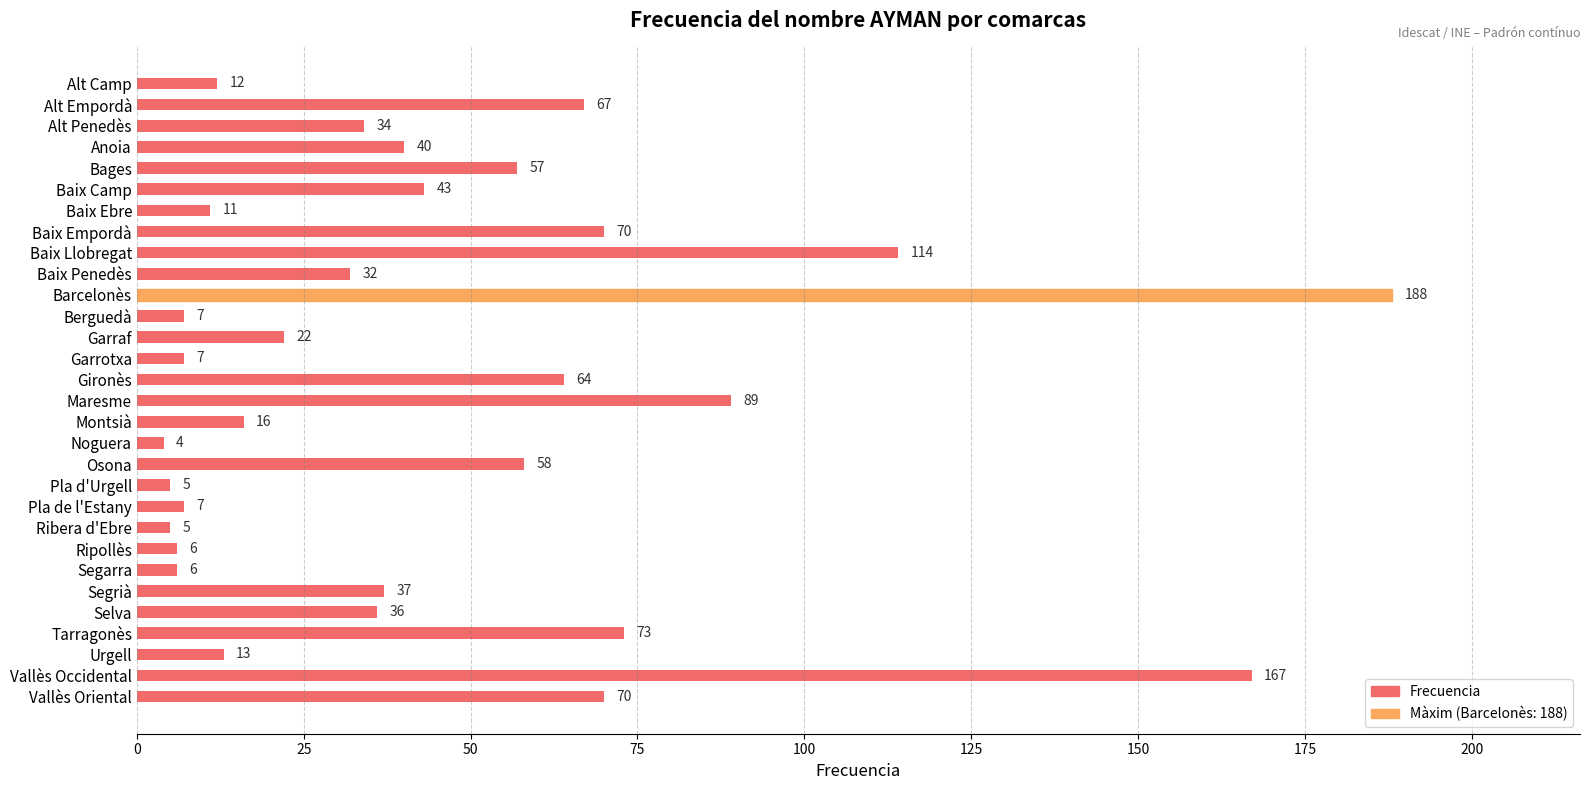

Does the chart contain any negative values?

No